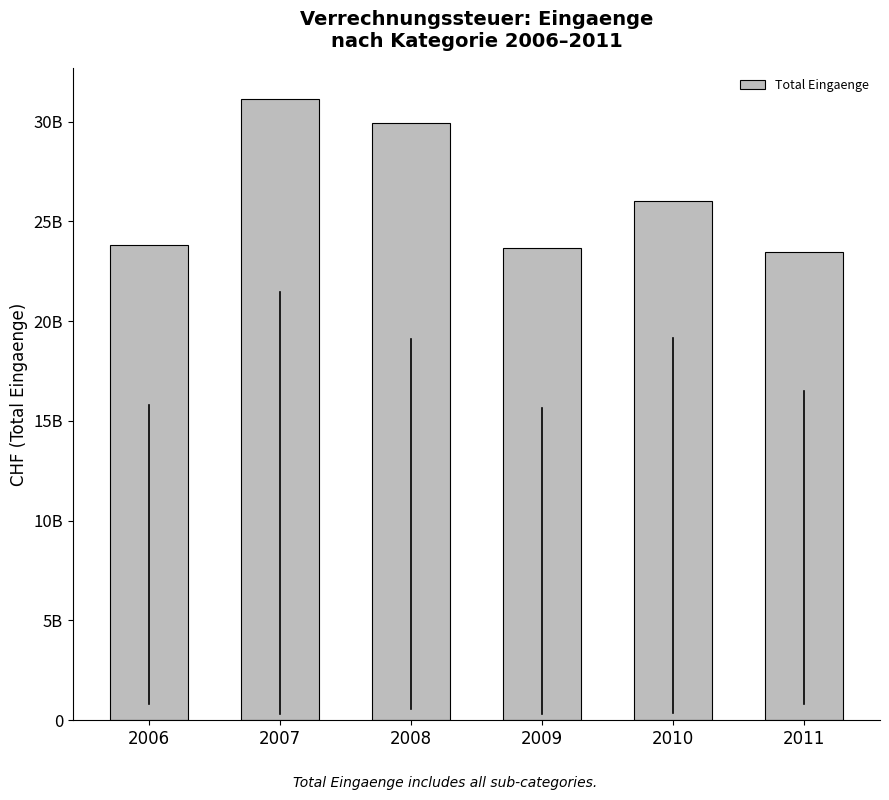

Rank the categories by value from highest to lowest.

2007, 2008, 2010, 2006, 2009, 2011